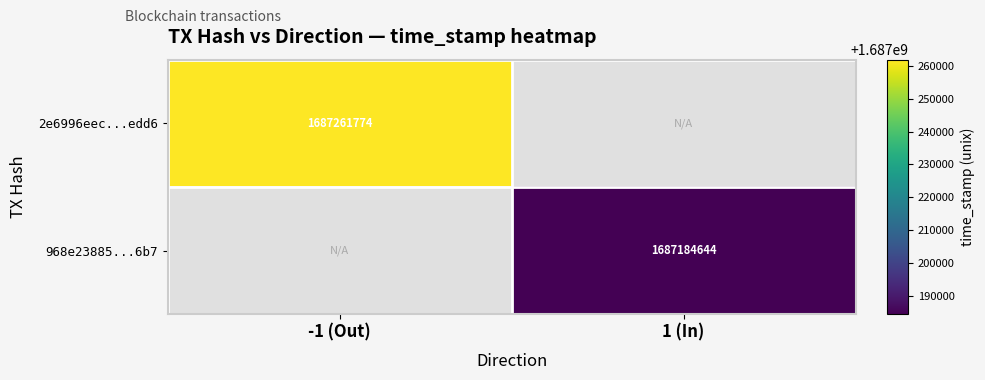

Which has a higher value, 1 (In) or -1 (Out)?

-1 (Out)